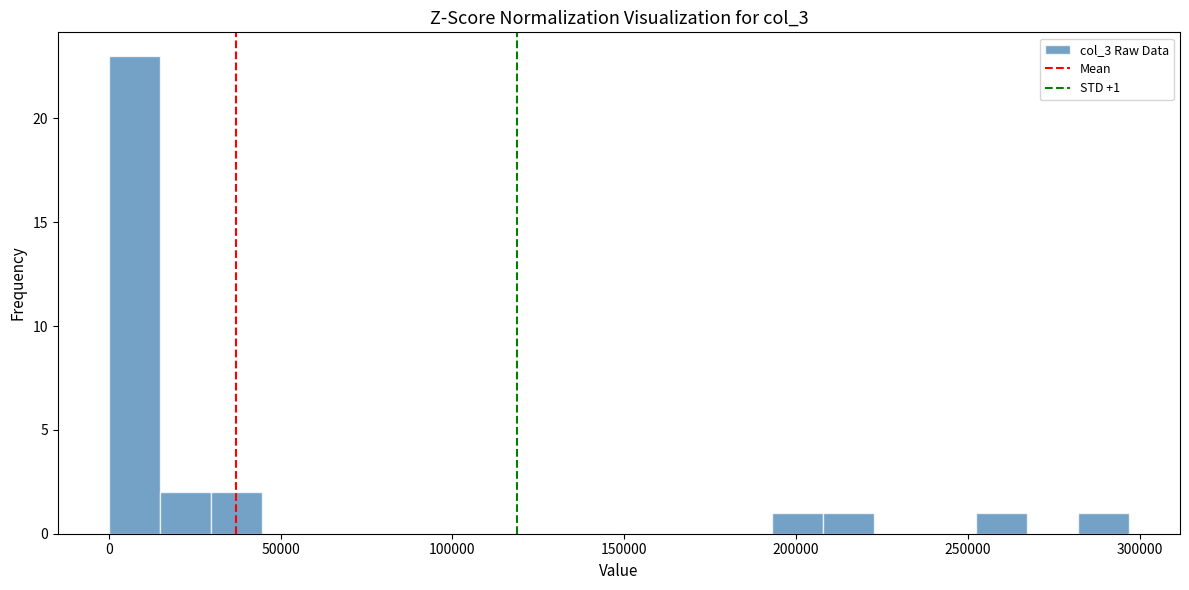

Read against the x-axis, roughly where is the centre of the tallest bar?

5000